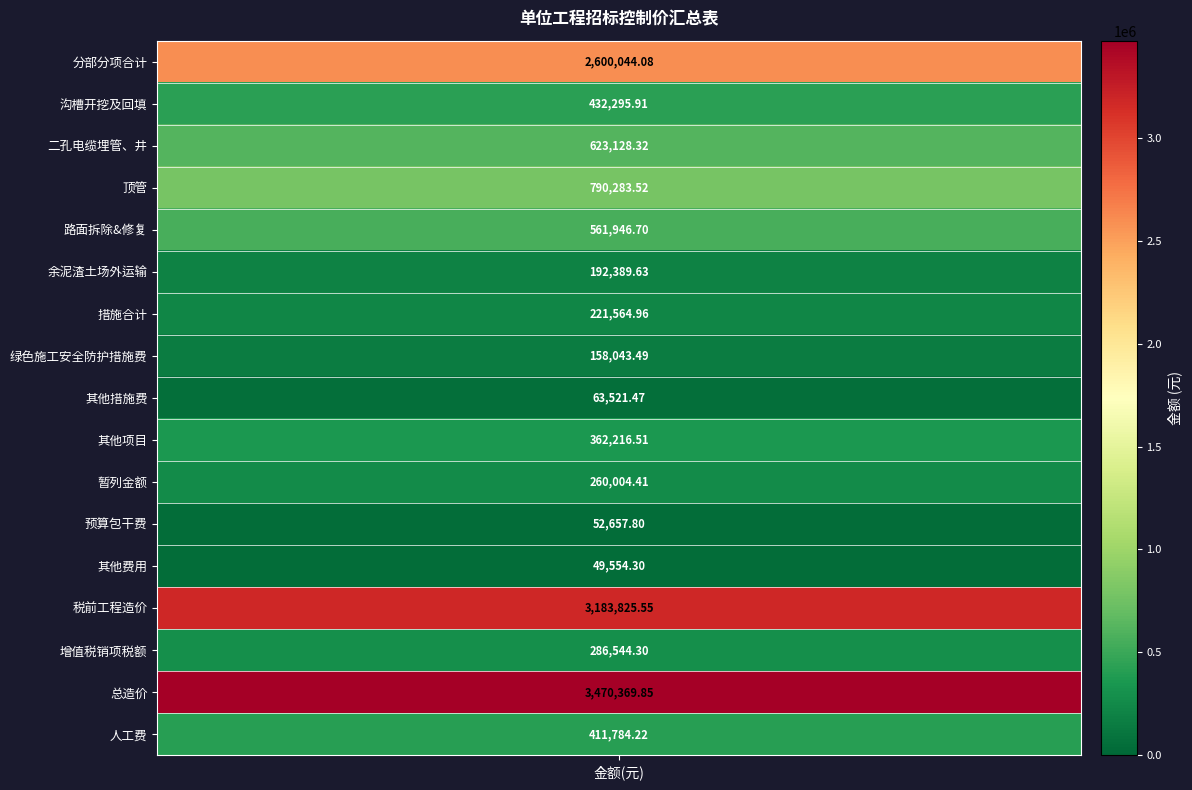

What is the difference between the maximum and minimum values?

3420815.6